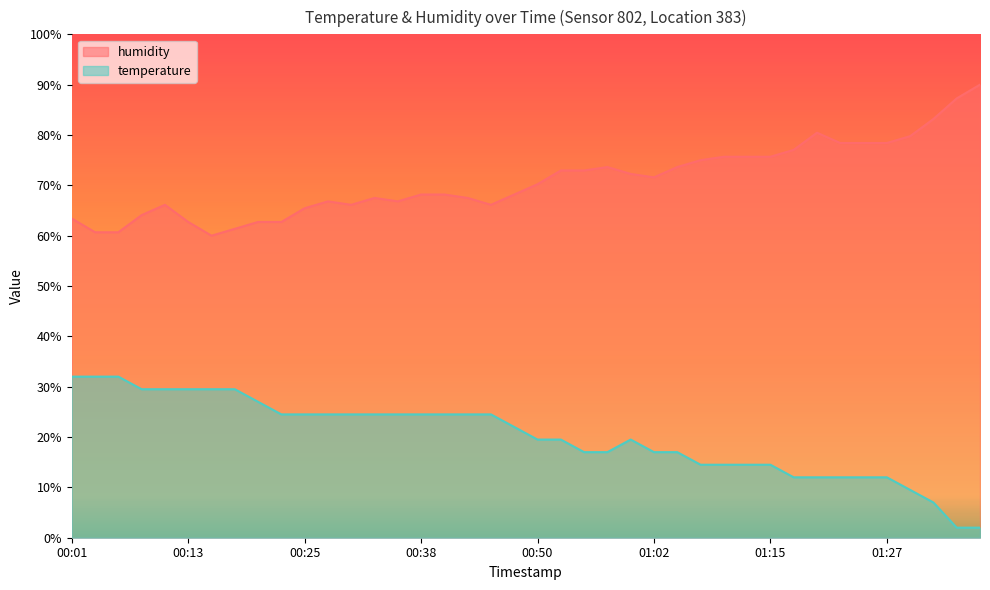

True or false: humidity and temperature cross at least once.

False